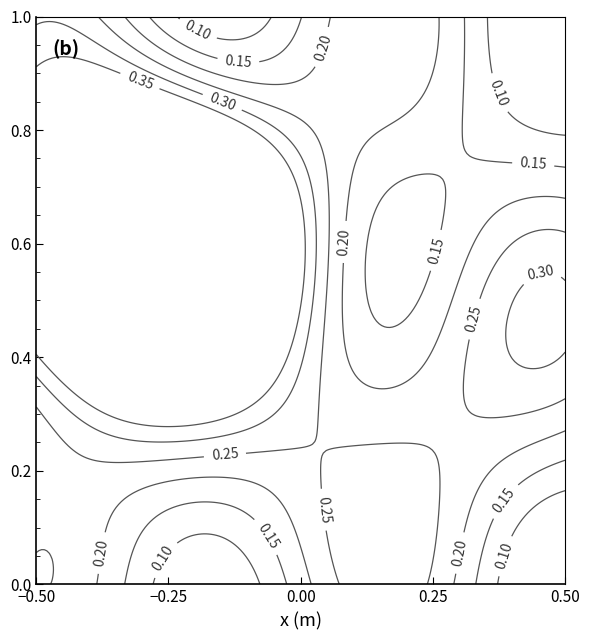

The value of Lote 18 at 1 is -1. True or false?

False